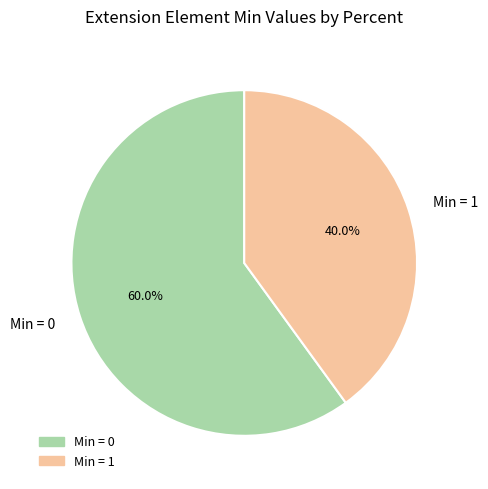

Which slice represents more than half of the pie?

Min = 0